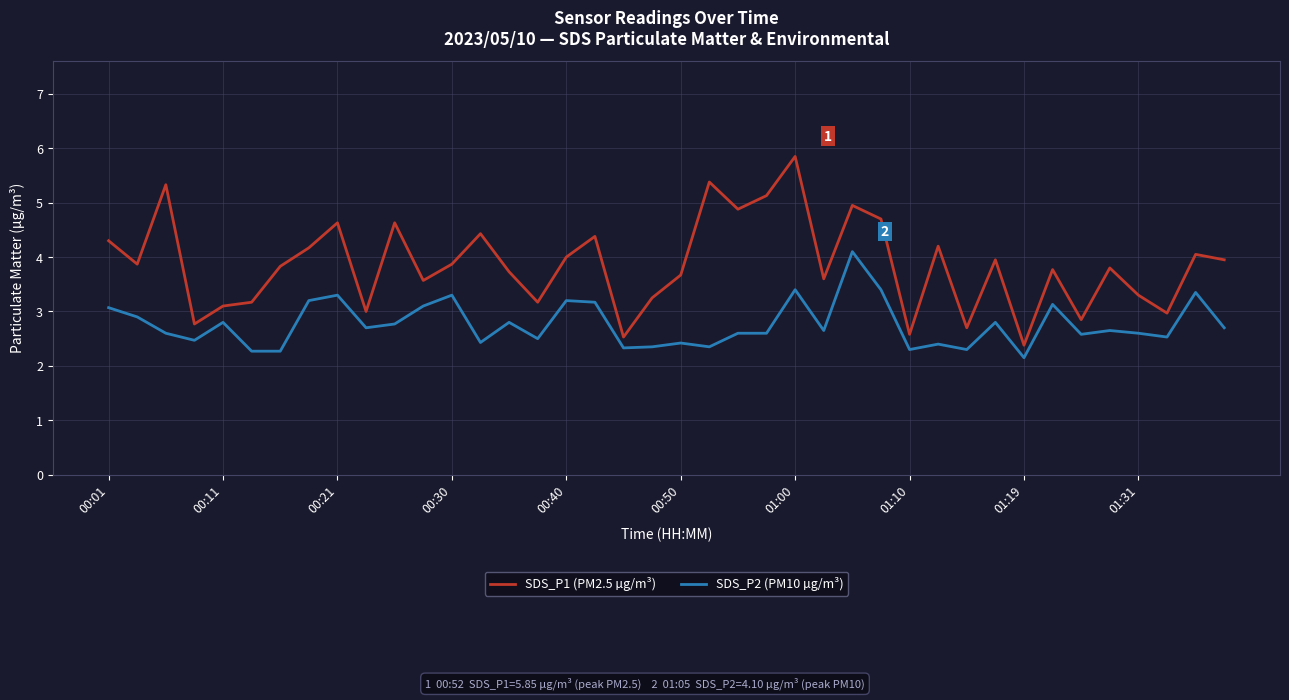

Is this an area chart (filled region under the line)?

No